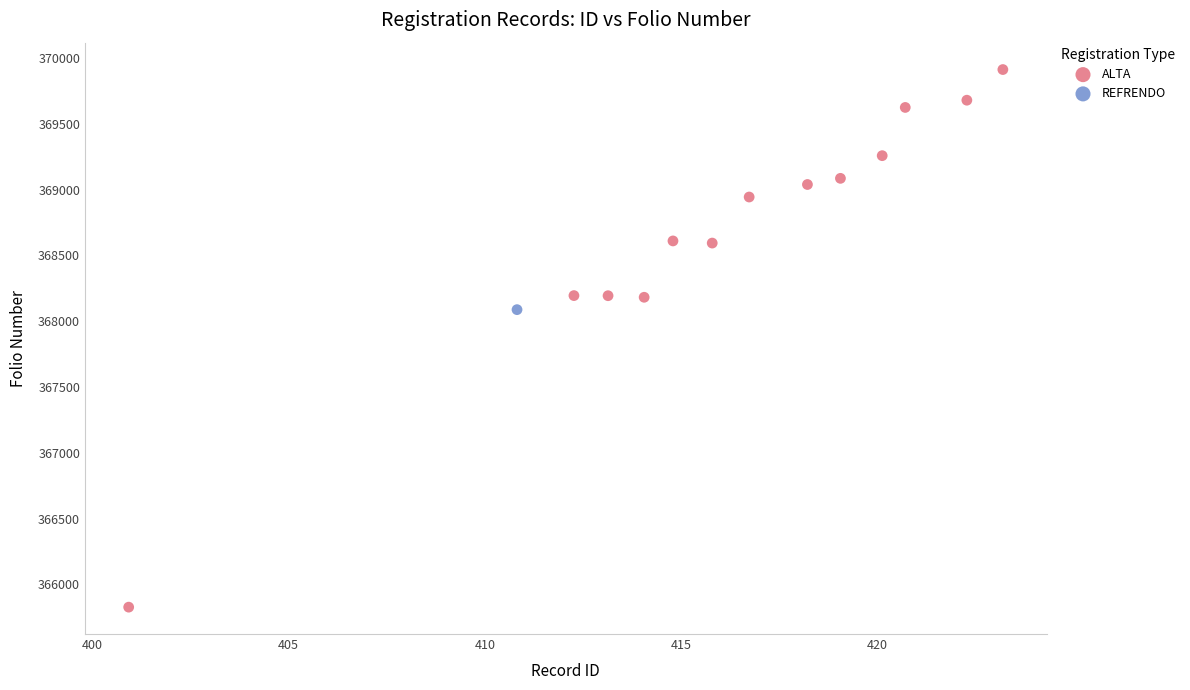

What are all the series names shown in the legend?

ALTA, REFRENDO